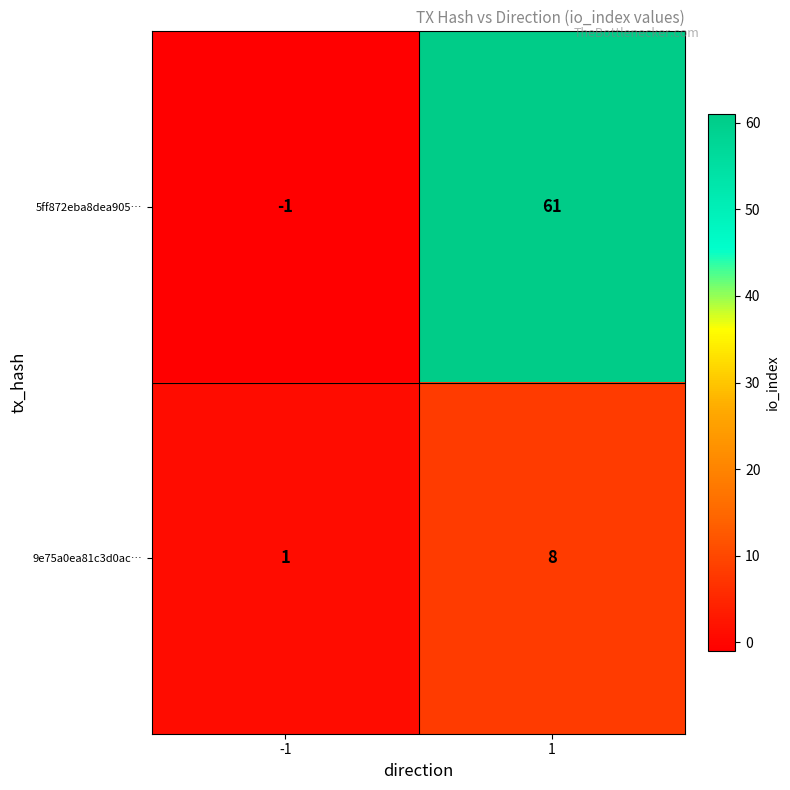

Reading left to right, list all the values displayed in this chart.

5ff872eba8dea905…: -1	61
9e75a0ea81c3d0ac…: 1	8